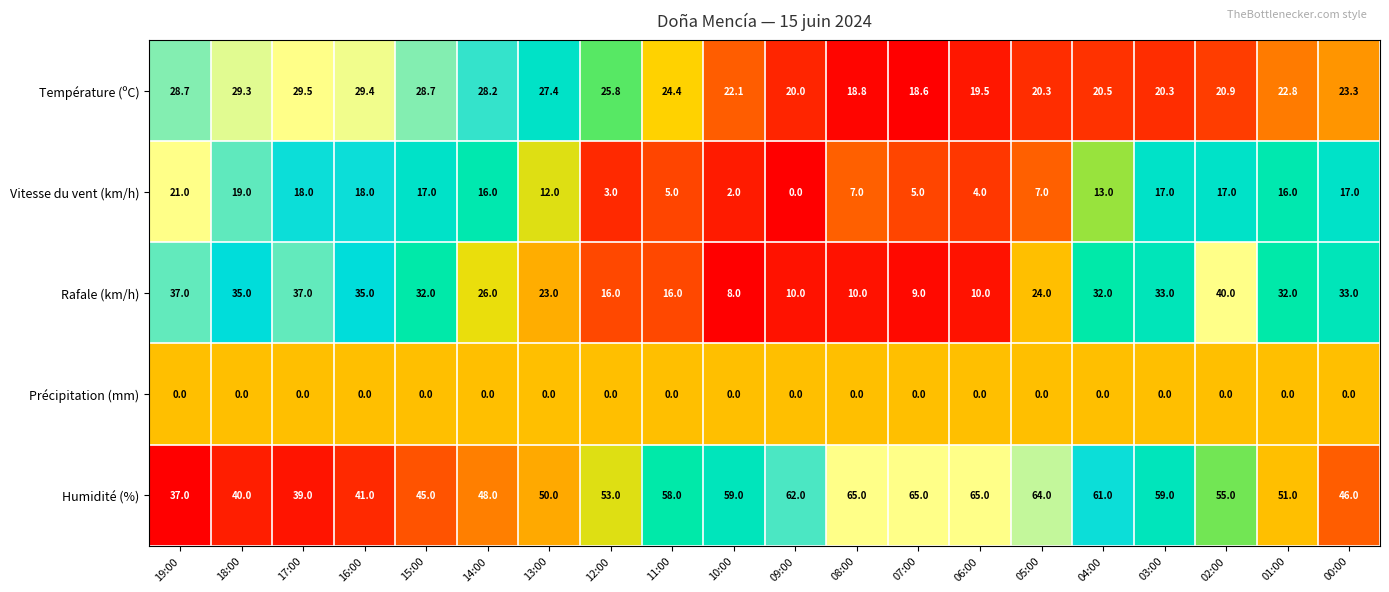

What is the difference between the Température (ºC) values at 17:00 and 08:00?

10.7